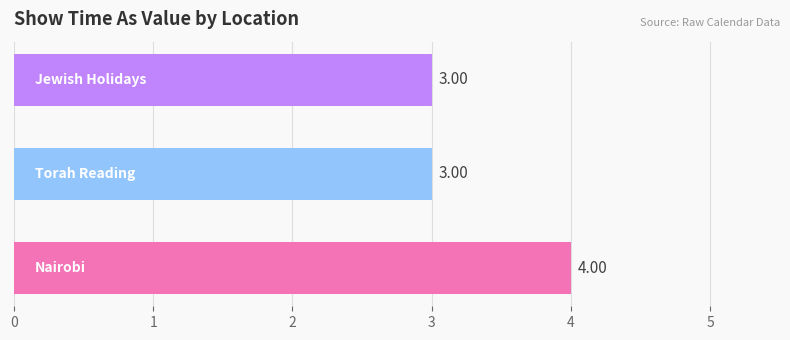

What is the average value?

3